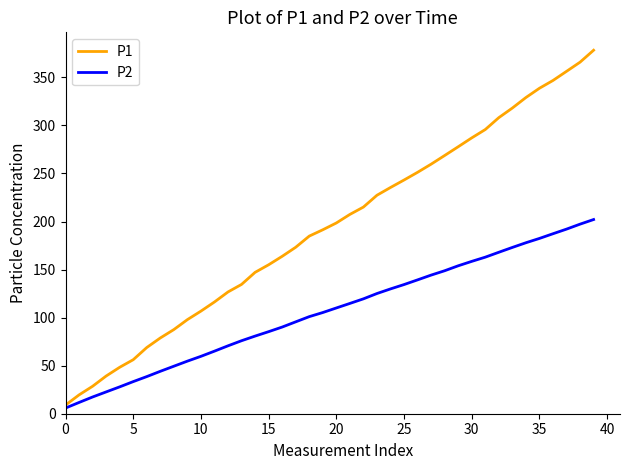

List the series in order of their overall mean, highest first.

P1, P2